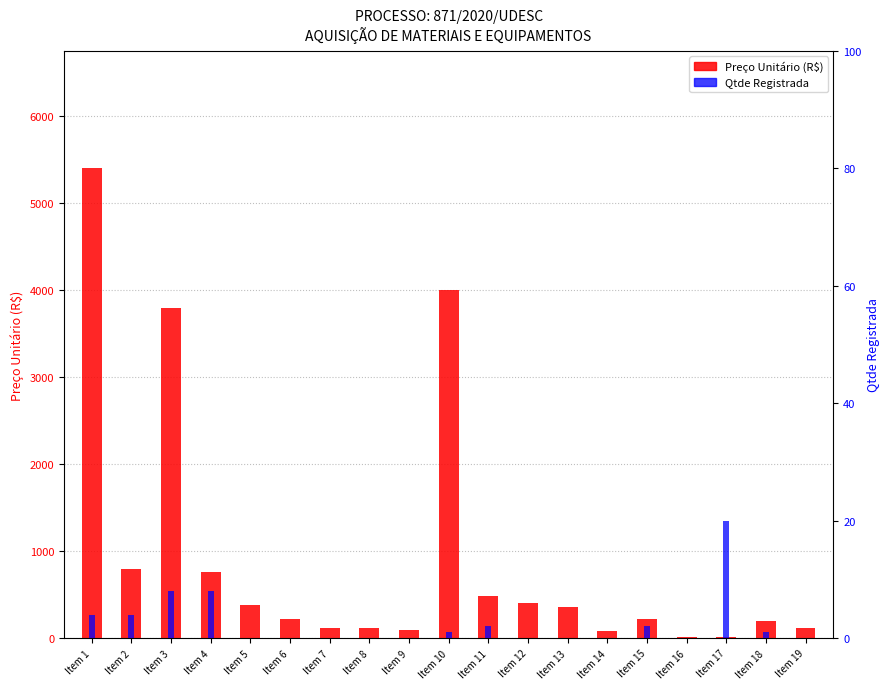

At which label is Qtde Registrada closest to 10?

Item 3